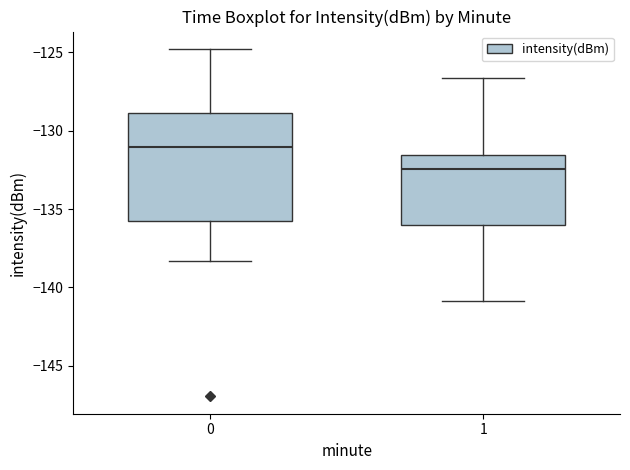

Where does the upper whisker of the box at x = 0 end on the y-axis? The values are not printed on the chart, so give them approximately, as read against the axis.

-125.0